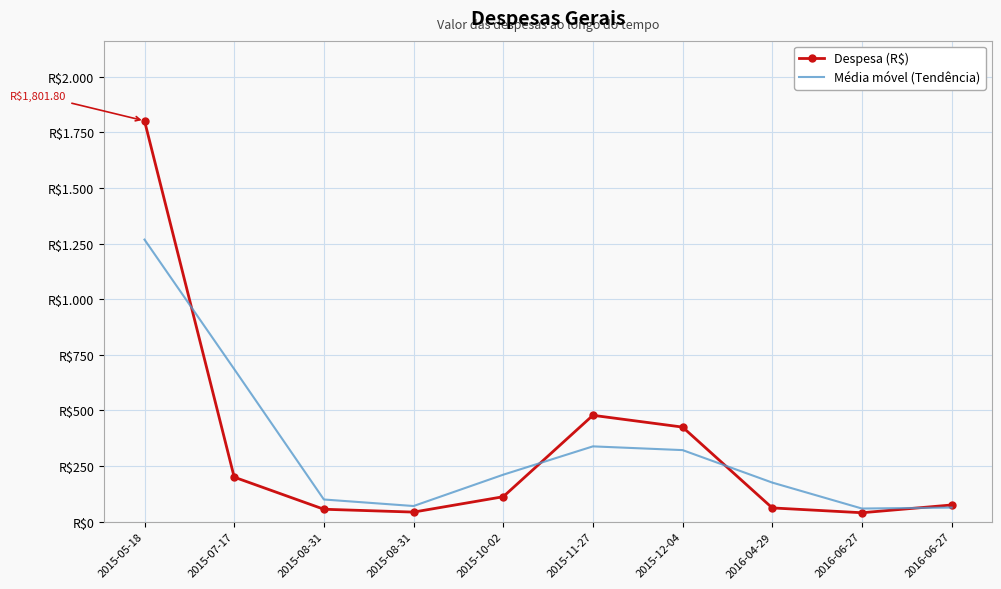

What is the difference between the maximum and minimum values in the Despesa (R$) series?

1761.8